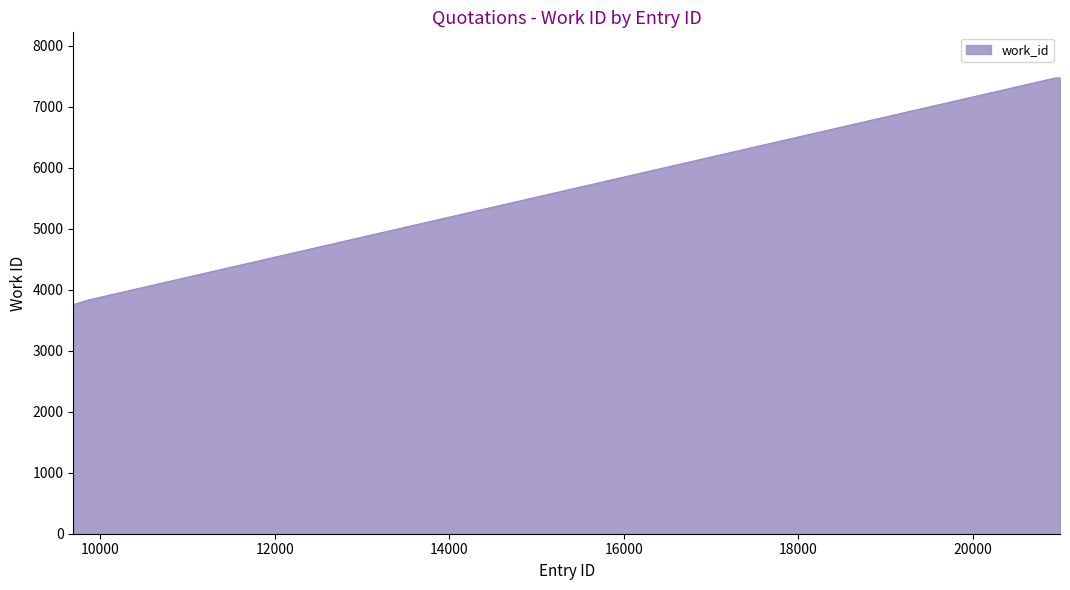

What is the greatest value displayed?

7476